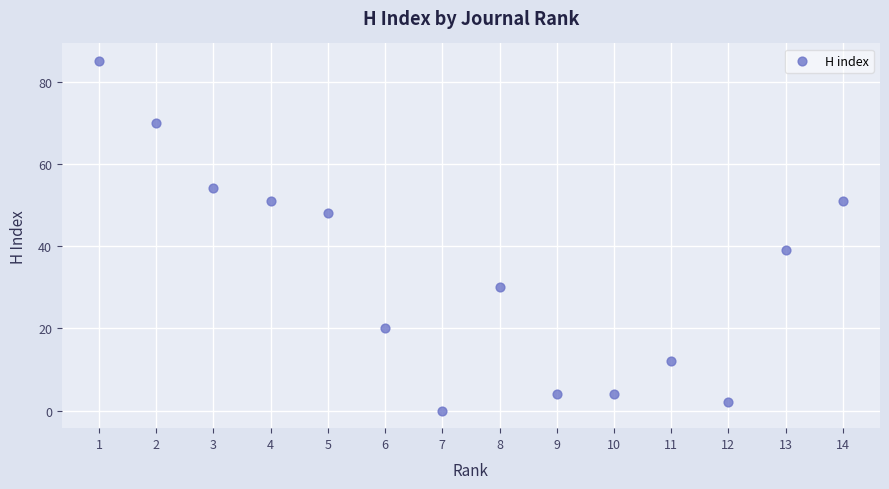

What is the range of X values (max minus min)?

13